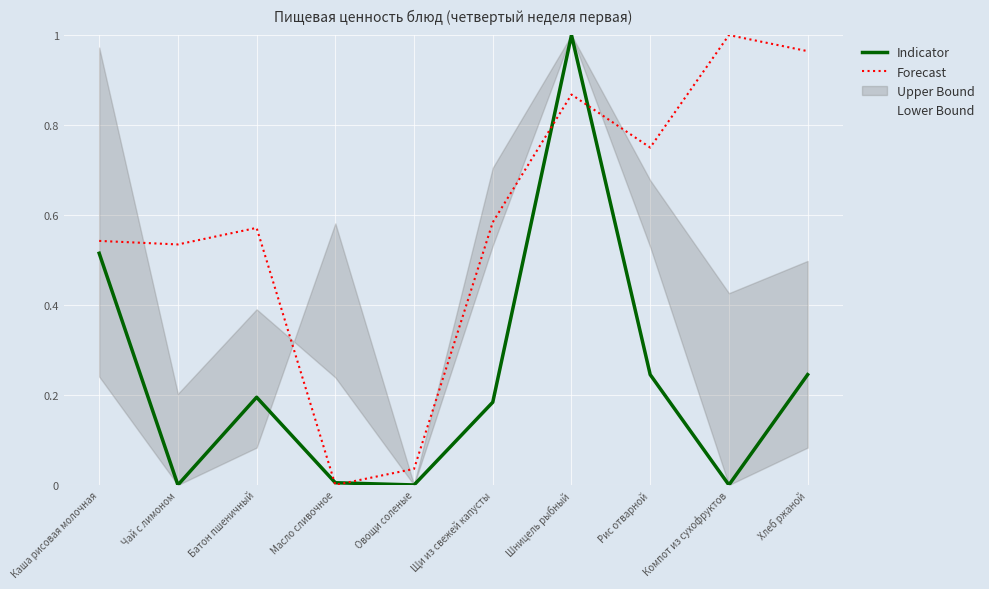

How many data points in Indicator are above 0?

7